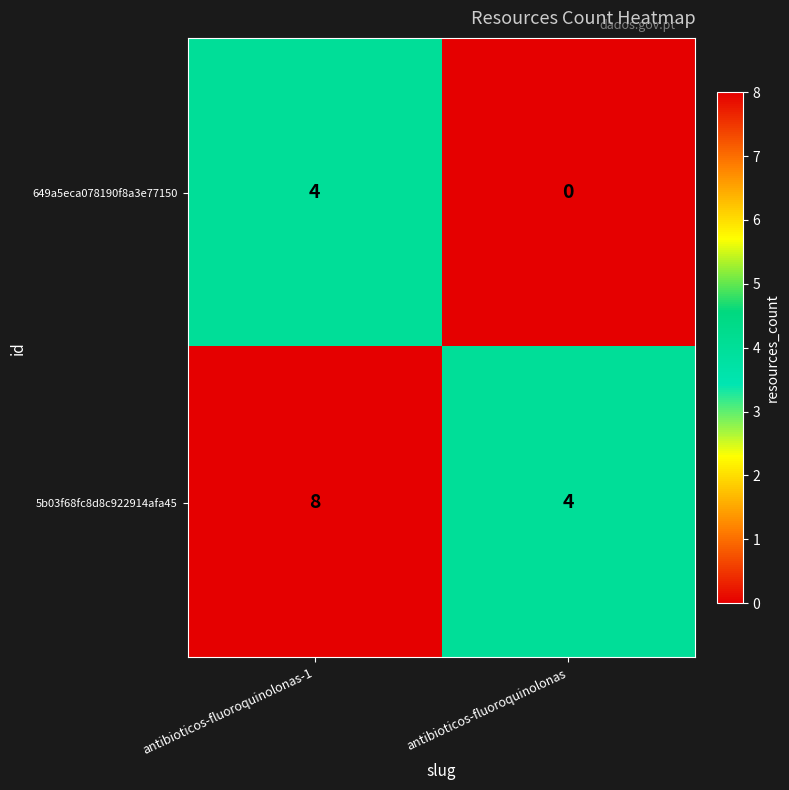

Reading left to right, what are all the values shown in this chart?

649a5eca078190f8a3e77150: 4	0
5b03f68fc8d8c922914afa45: 8	4